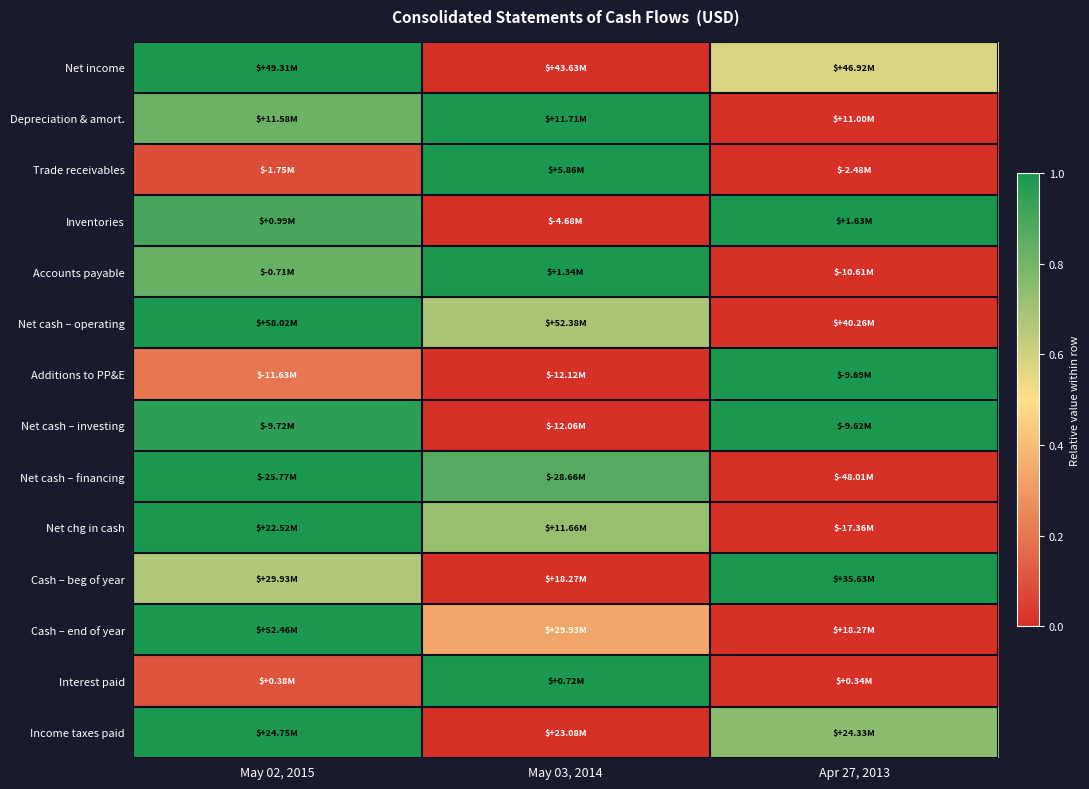

Reading left to right, list all the values displayed in this chart.

Net income: May 02, 2015=1.0	May 03, 2014=0.0	Apr 27, 2013=0.6
Depreciation & amort.: May 02, 2015=0.8	May 03, 2014=1.0	Apr 27, 2013=0.0
Trade receivables: May 02, 2015=0.1	May 03, 2014=1.0	Apr 27, 2013=0.0
Inventories: May 02, 2015=0.9	May 03, 2014=0.0	Apr 27, 2013=1.0
Accounts payable: May 02, 2015=0.8	May 03, 2014=1.0	Apr 27, 2013=0.0
Net cash – operating: May 02, 2015=1.0	May 03, 2014=0.7	Apr 27, 2013=0.0
Additions to PP&E: May 02, 2015=0.2	May 03, 2014=0.0	Apr 27, 2013=1.0
Net cash – investing: May 02, 2015=1.0	May 03, 2014=0.0	Apr 27, 2013=1.0
Net cash – financing: May 02, 2015=1.0	May 03, 2014=0.9	Apr 27, 2013=0.0
Net chg in cash: May 02, 2015=1.0	May 03, 2014=0.7	Apr 27, 2013=0.0
Cash – beg of year: May 02, 2015=0.7	May 03, 2014=0.0	Apr 27, 2013=1.0
Cash – end of year: May 02, 2015=1.0	May 03, 2014=0.3	Apr 27, 2013=0.0
Interest paid: May 02, 2015=0.1	May 03, 2014=1.0	Apr 27, 2013=0.0
Income taxes paid: May 02, 2015=1.0	May 03, 2014=0.0	Apr 27, 2013=0.7